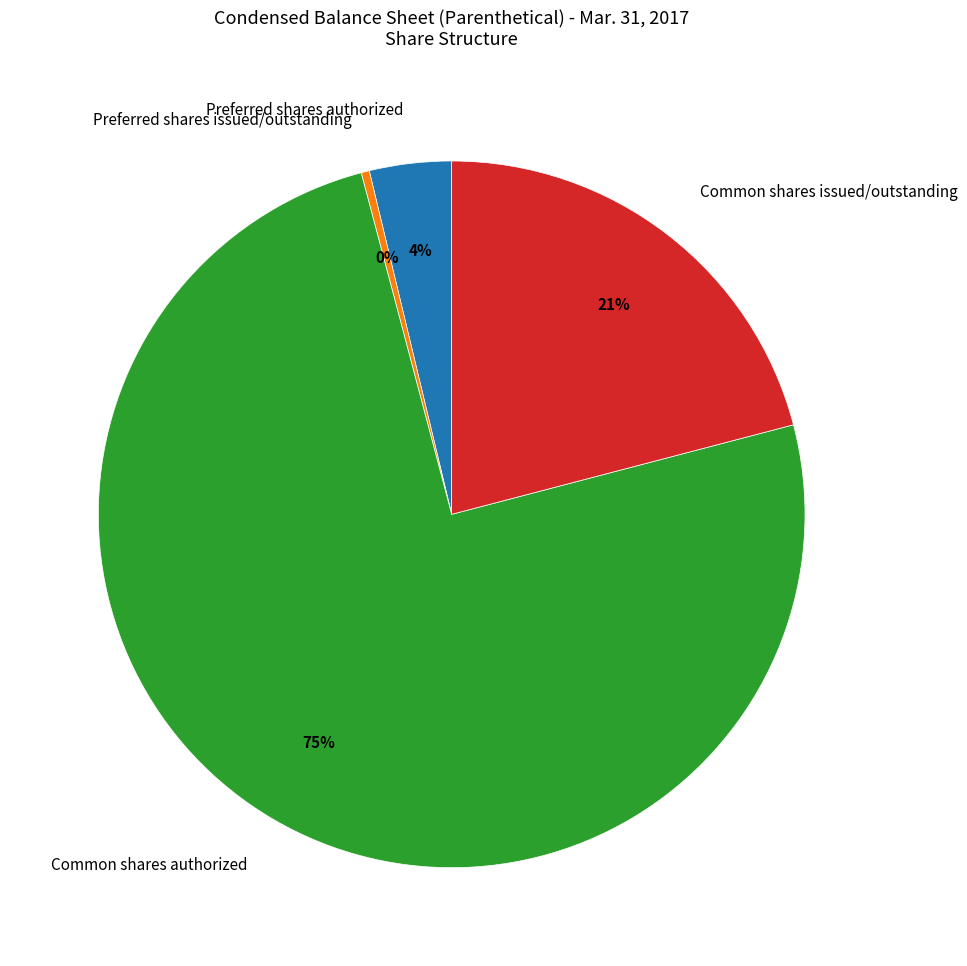

Combined, do Preferred shares issued/outstanding and Preferred shares authorized account for over 50%?

No